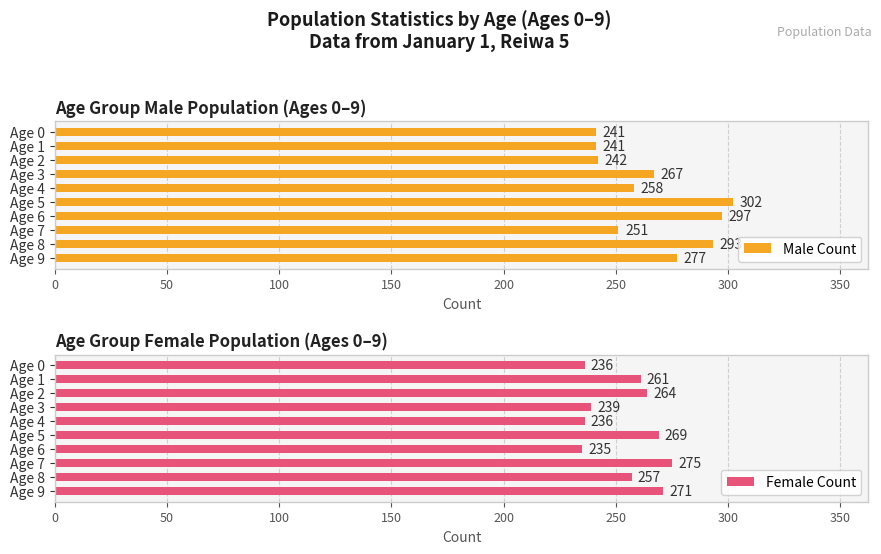

What are all the series names shown in the legend?

Male Count, Female Count